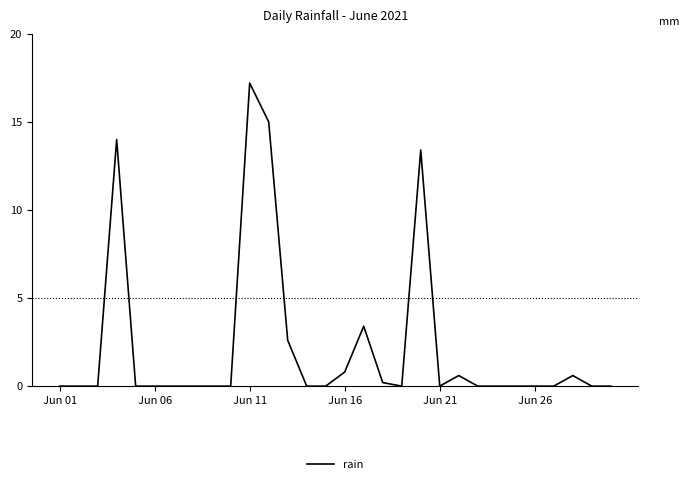

What is the difference between the maximum and minimum values?

17.2